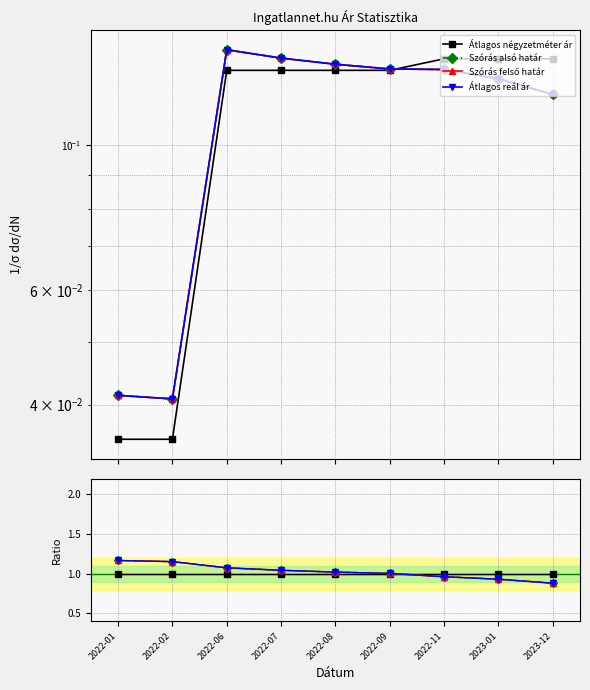

The Átlagos négyzetméter ár series shows 0.6 at 2022-01. True or false?

False